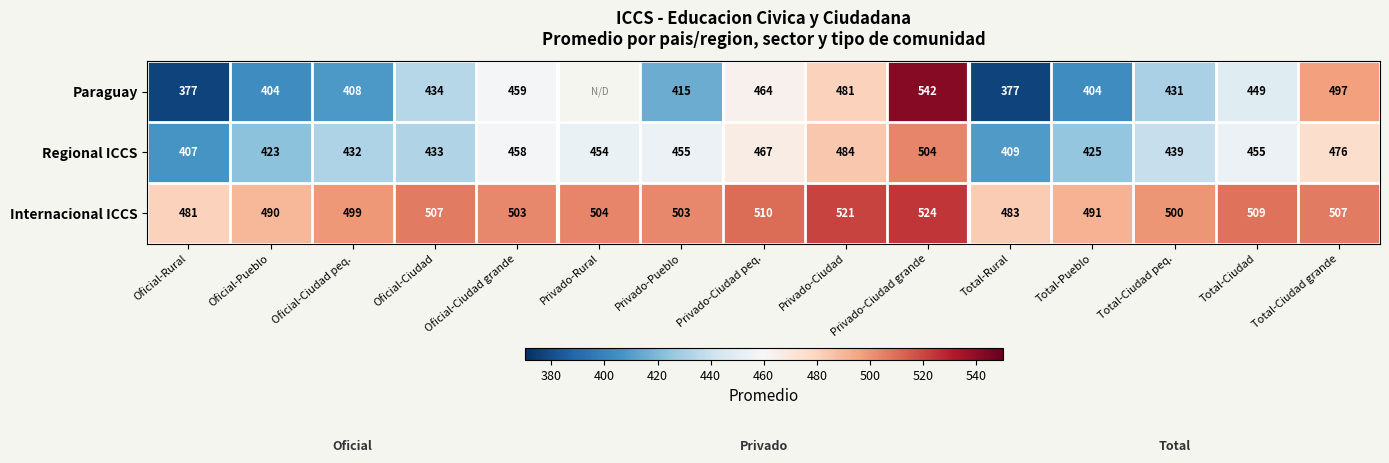

What is the difference between the second highest and minimum values in the Internacional ICCS series?

40